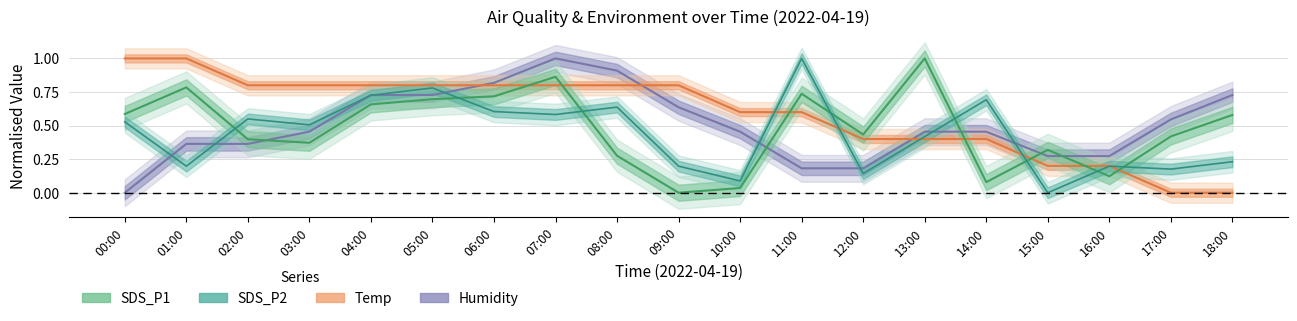

What is the total value across all series at 13:00?

2.3